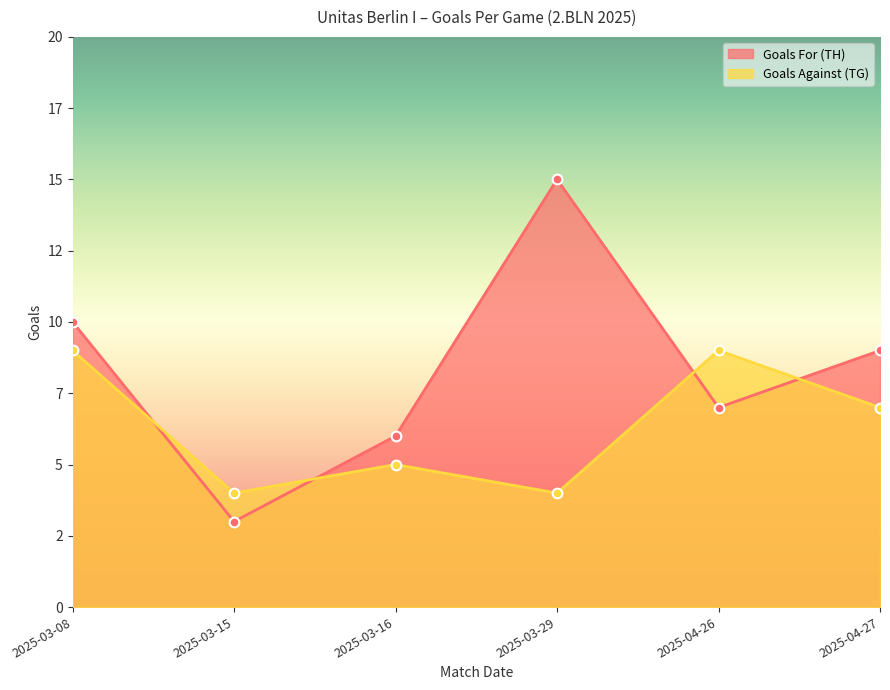

True or false: Goals Against (TG) and Goals For (TH) intersect in this chart.

True